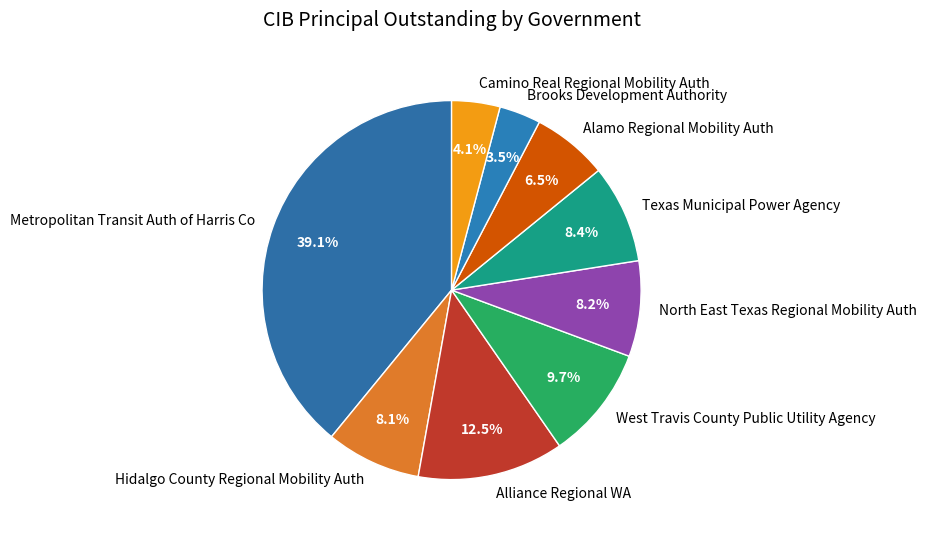

True or false: Camino Real Regional Mobility Auth accounts for 4% of the total.

True